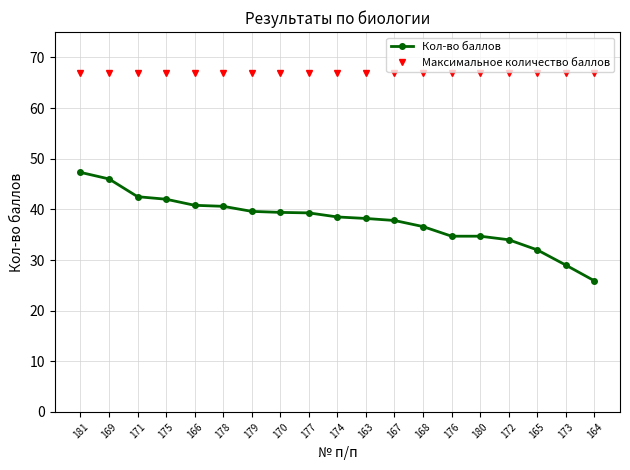

Rank the series by their maximum value, from lowest to highest.

Кол-во баллов, Максимальное количество баллов